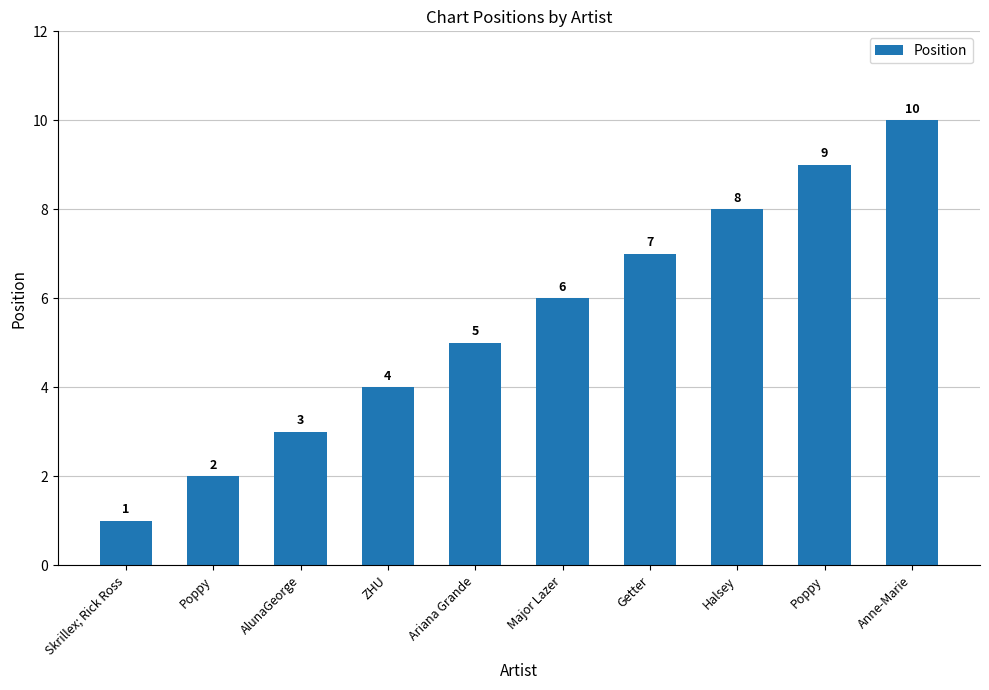

What is the label of the 2nd bar from the right?

Poppy